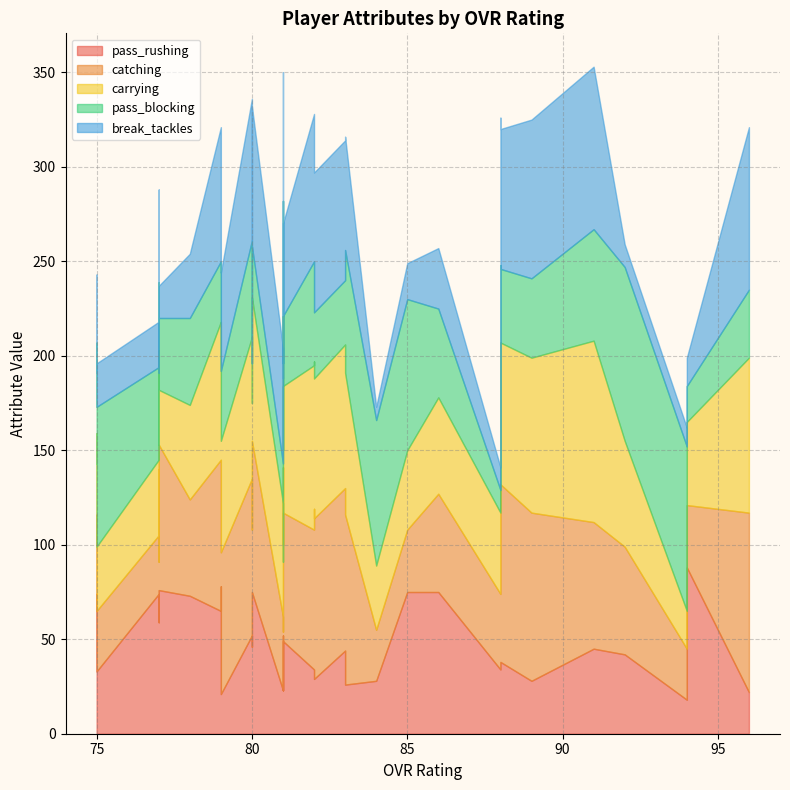

Rank the series at 75 from lowest to highest value.

break_tackles, catching, pass_rushing, carrying, pass_blocking